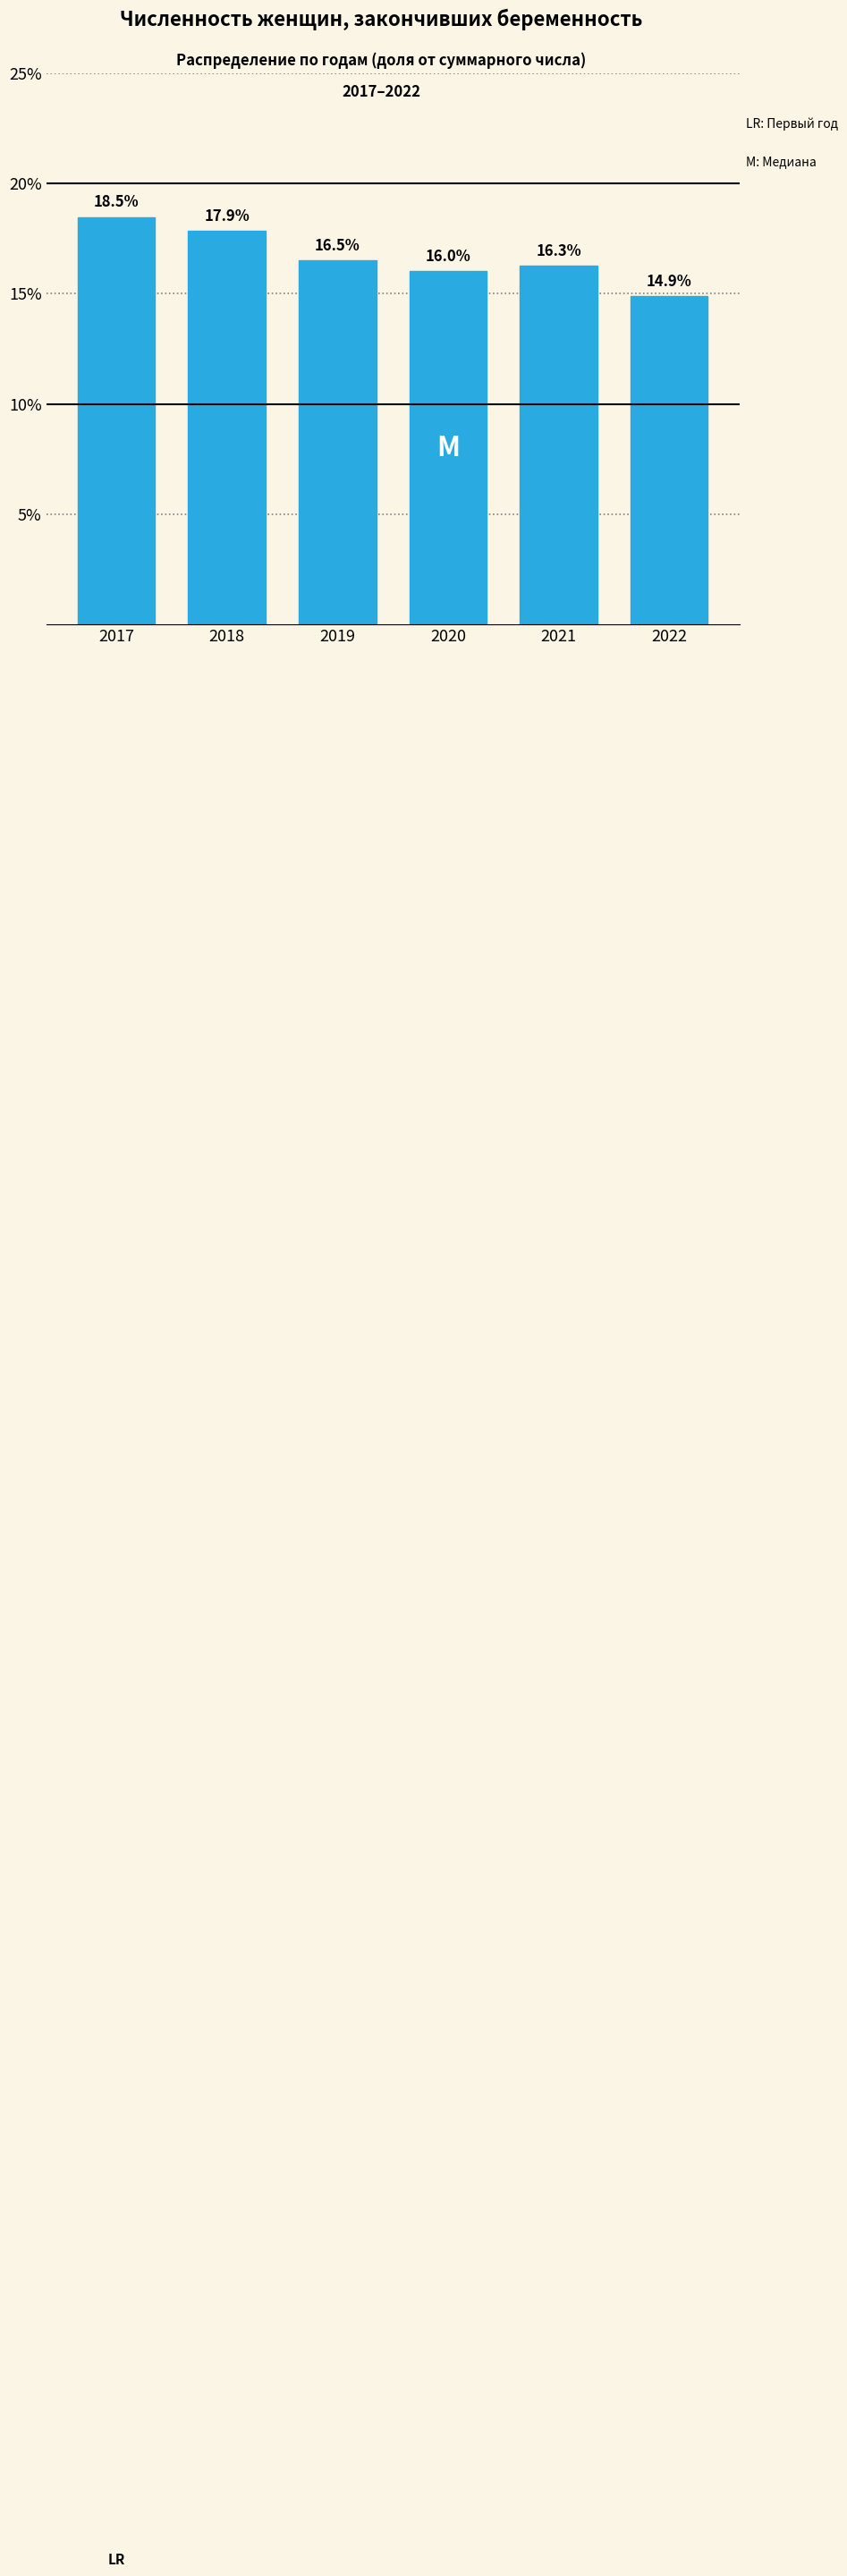

Reading left to right, transcribe all the data shown in this chart.

2017=18.5	2018=17.9	2019=16.5	2020=16.0	2021=16.3	2022=14.9